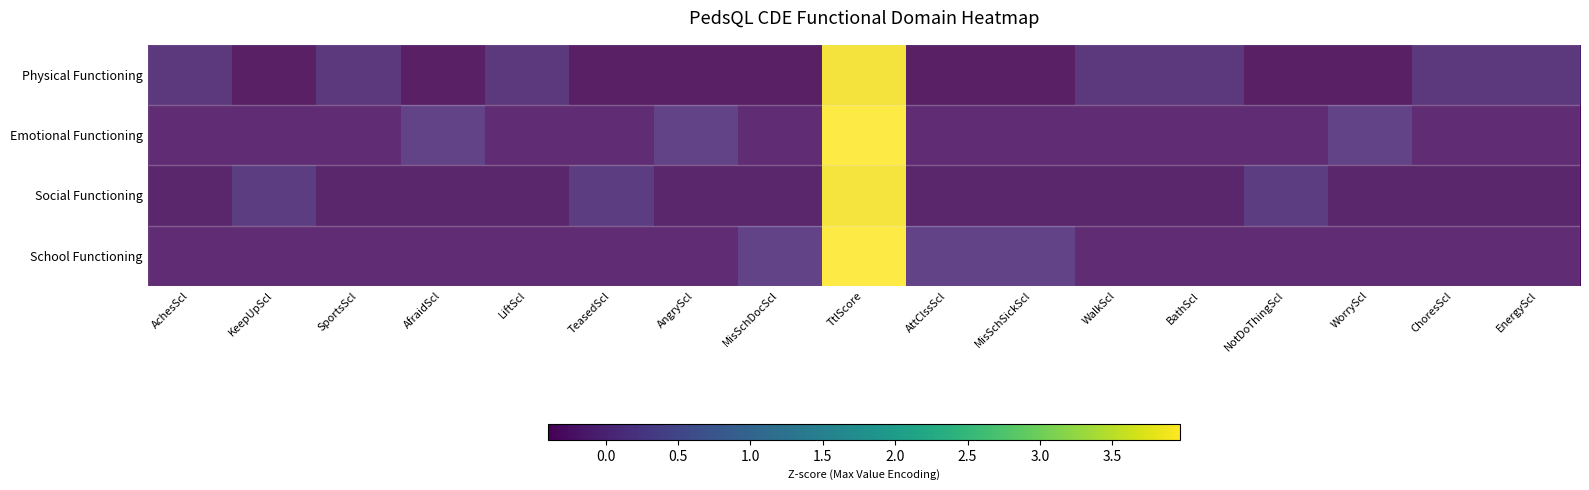

Reading left to right, transcribe all the data shown in this chart.

Physical Functioning: AchesScl=-0.1	KeepUpScl=-0.4	SportsScl=-0.1	AfraidScl=-0.4	LiftScl=-0.1	TeasedScl=-0.4	AngryScl=-0.4	MisSchDocScl=-0.4	TtlScore=3.9	AttClssScl=-0.4	MisSchSickScl=-0.4	WalkScl=-0.1	BathScl=-0.1	NotDoThingScl=-0.4	WorryScl=-0.4	ChoresScl=-0.1	EnergyScl=-0.1
Emotional Functioning: AchesScl=-0.3	KeepUpScl=-0.3	SportsScl=-0.3	AfraidScl=0.0	LiftScl=-0.3	TeasedScl=-0.3	AngryScl=0.0	MisSchDocScl=-0.3	TtlScore=4.0	AttClssScl=-0.3	MisSchSickScl=-0.3	WalkScl=-0.3	BathScl=-0.3	NotDoThingScl=-0.3	WorryScl=0.0	ChoresScl=-0.3	EnergyScl=-0.3
Social Functioning: AchesScl=-0.3	KeepUpScl=0.0	SportsScl=-0.3	AfraidScl=-0.3	LiftScl=-0.3	TeasedScl=0.0	AngryScl=-0.3	MisSchDocScl=-0.3	TtlScore=4.0	AttClssScl=-0.3	MisSchSickScl=-0.3	WalkScl=-0.3	BathScl=-0.3	NotDoThingScl=0.0	WorryScl=-0.3	ChoresScl=-0.3	EnergyScl=-0.3
School Functioning: AchesScl=-0.3	KeepUpScl=-0.3	SportsScl=-0.3	AfraidScl=-0.3	LiftScl=-0.3	TeasedScl=-0.3	AngryScl=-0.3	MisSchDocScl=0.0	TtlScore=4.0	AttClssScl=0.0	MisSchSickScl=0.0	WalkScl=-0.3	BathScl=-0.3	NotDoThingScl=-0.3	WorryScl=-0.3	ChoresScl=-0.3	EnergyScl=-0.3